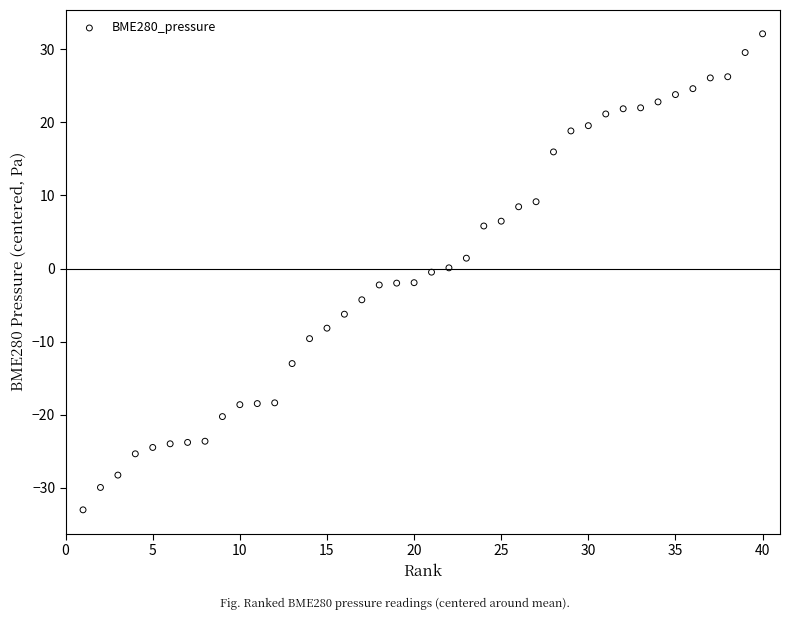

What is the range of Y values (max minus min)?

65.1